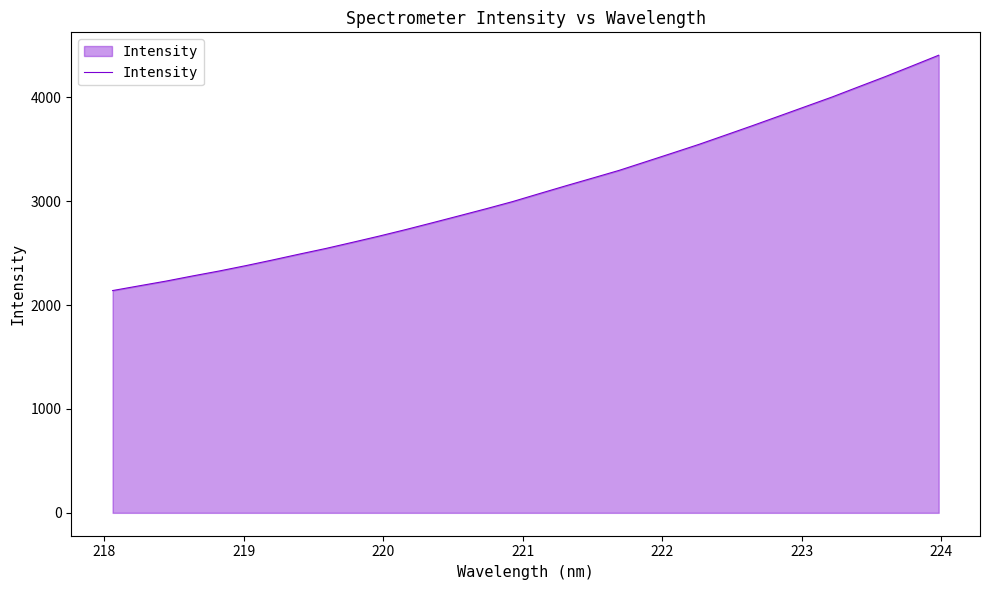

What is the maximum value shown in the chart?

4404.6